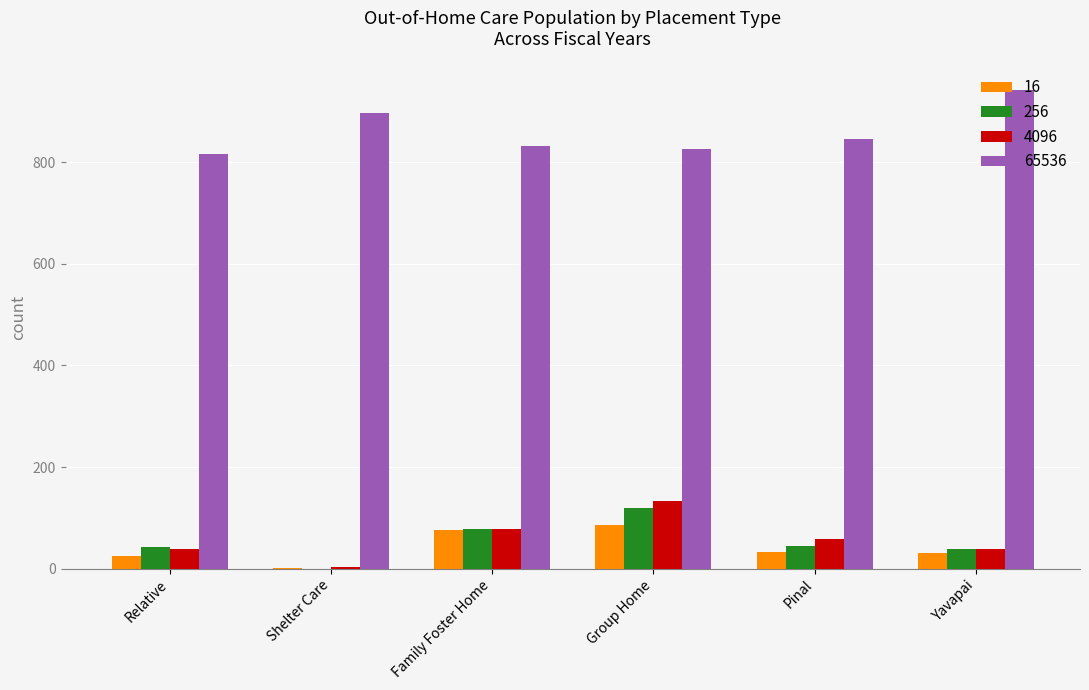

What is the sum of all 16 values?

253